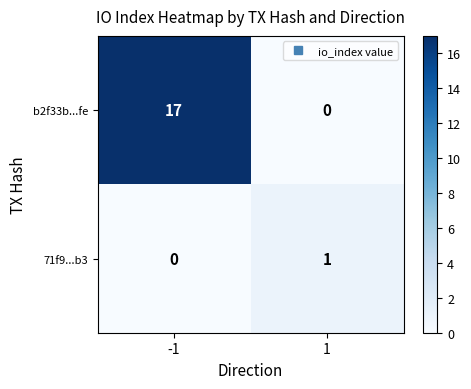

What is the total value across all series at -1?

17